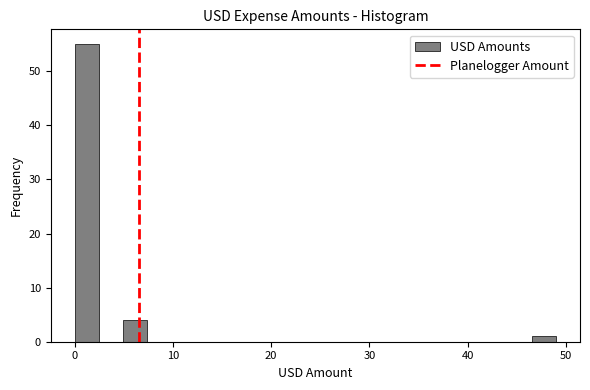

Read against the x-axis, roughly where is the centre of the tallest bar?

1